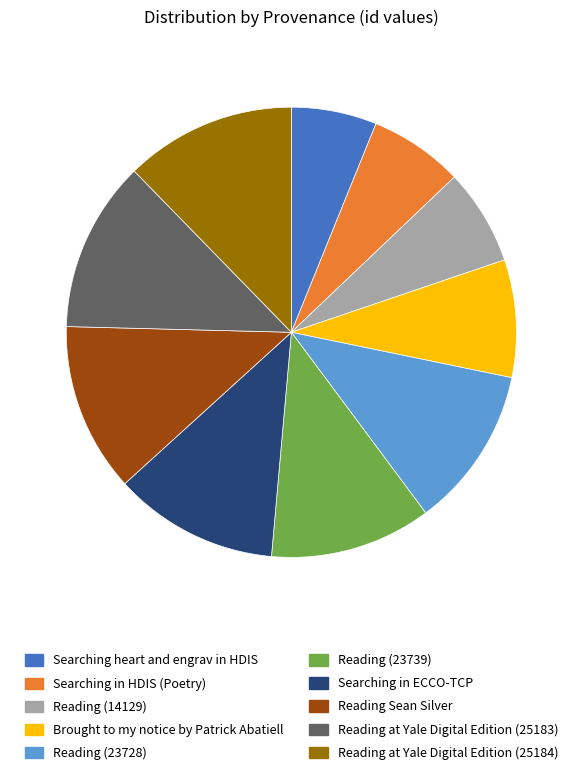

True or false: Reading (23739) accounts for 5% of the total.

False